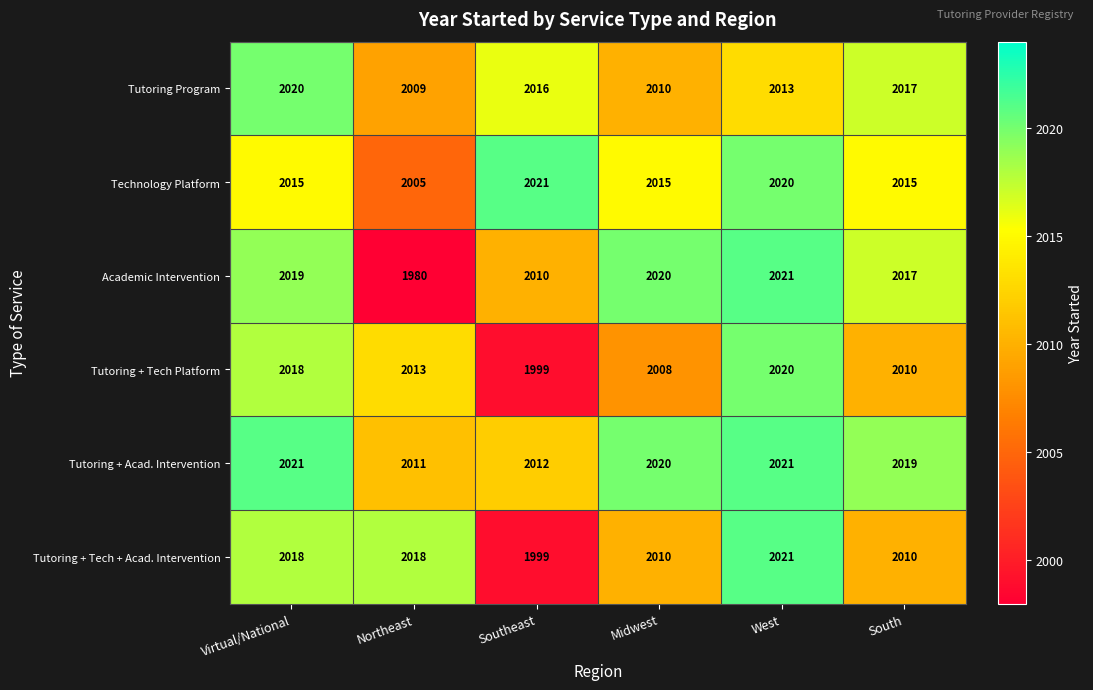

How many Tutoring + Tech + Acad. Intervention values are between 2010 and 2018?

4